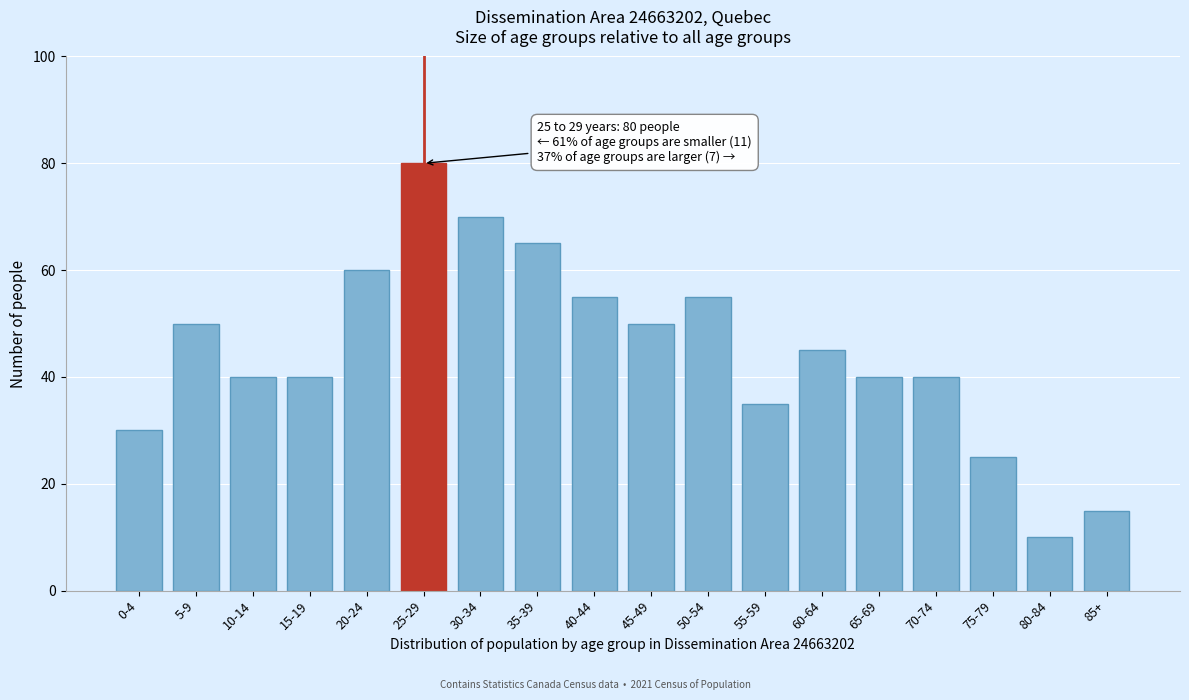

Reading right to left, transcribe all the data shown in this chart.

85+=15	80-84=10	75-79=25	70-74=40	65-69=40	60-64=45	55-59=35	50-54=55	45-49=50	40-44=55	35-39=65	30-34=70	25-29=80	20-24=60	15-19=40	10-14=40	5-9=50	0-4=30